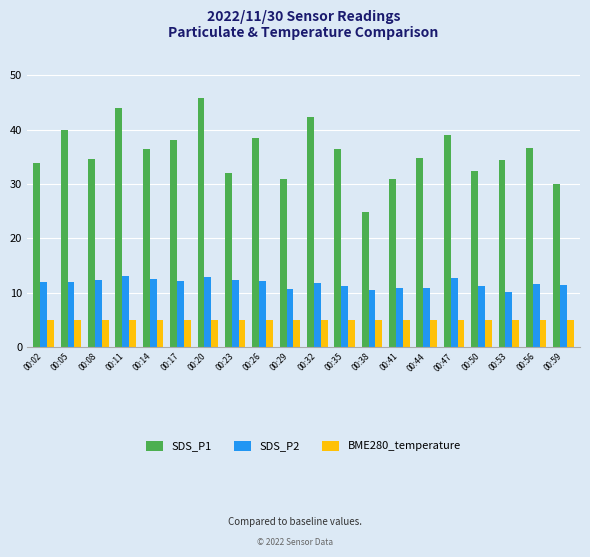

True or false: SDS_P1 has a value of 38.1 at 00:17.

True